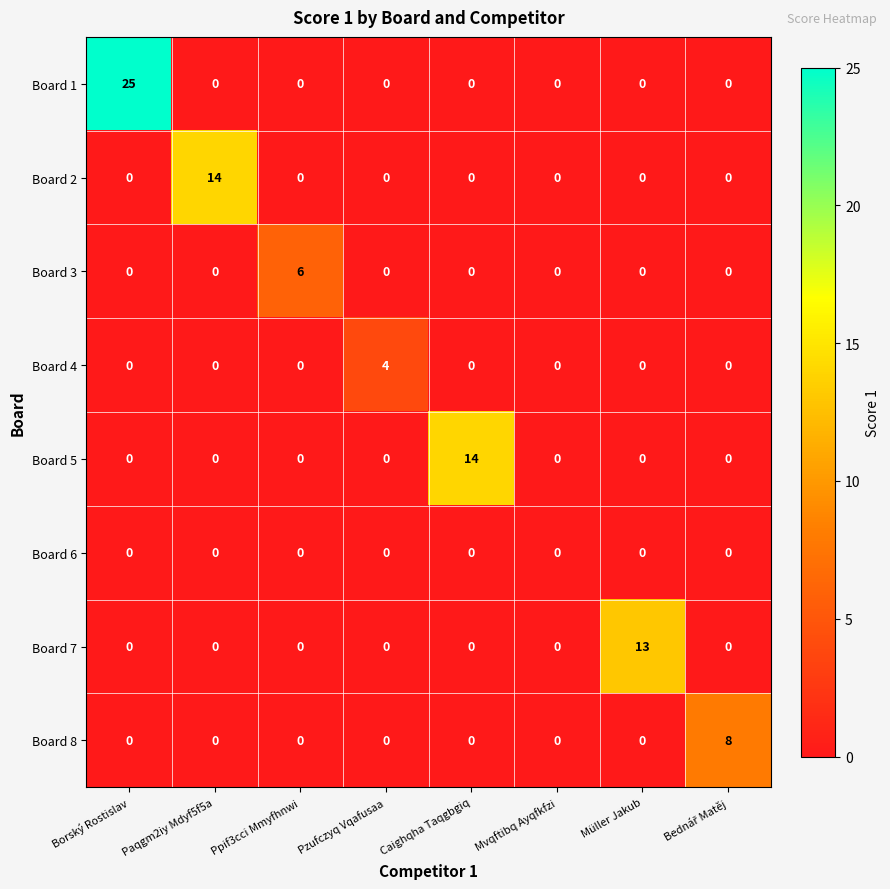

How many data points in Board 2 are above 0?

1